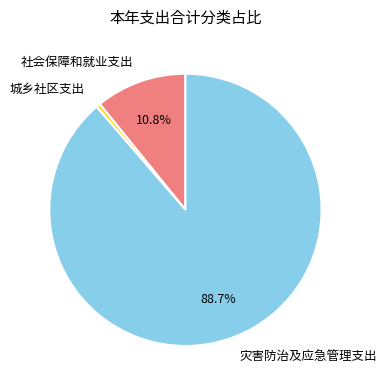

To the nearest percent, what is the difference between the largest and smallest slice percentages?

88%